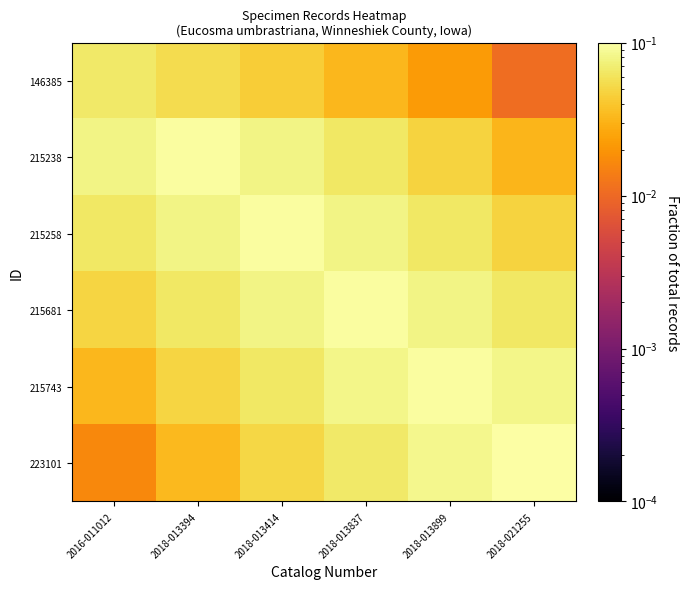

Rank the series by their maximum value, from lowest to highest.

146385, 215238, 215258, 215681, 215743, 223101